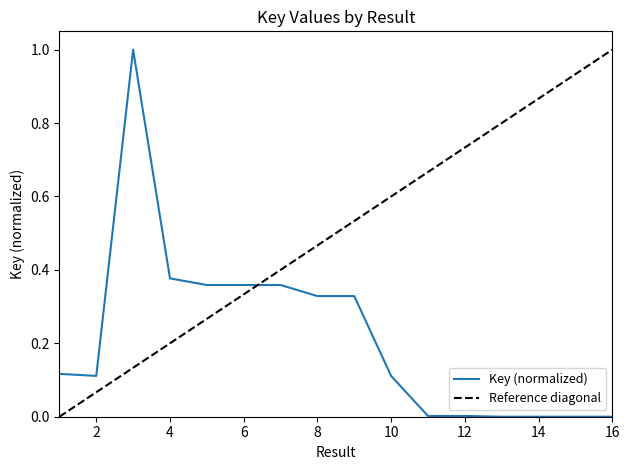

Which series ends up on top after the final intersection of Key (normalized) and Reference diagonal?

Reference diagonal